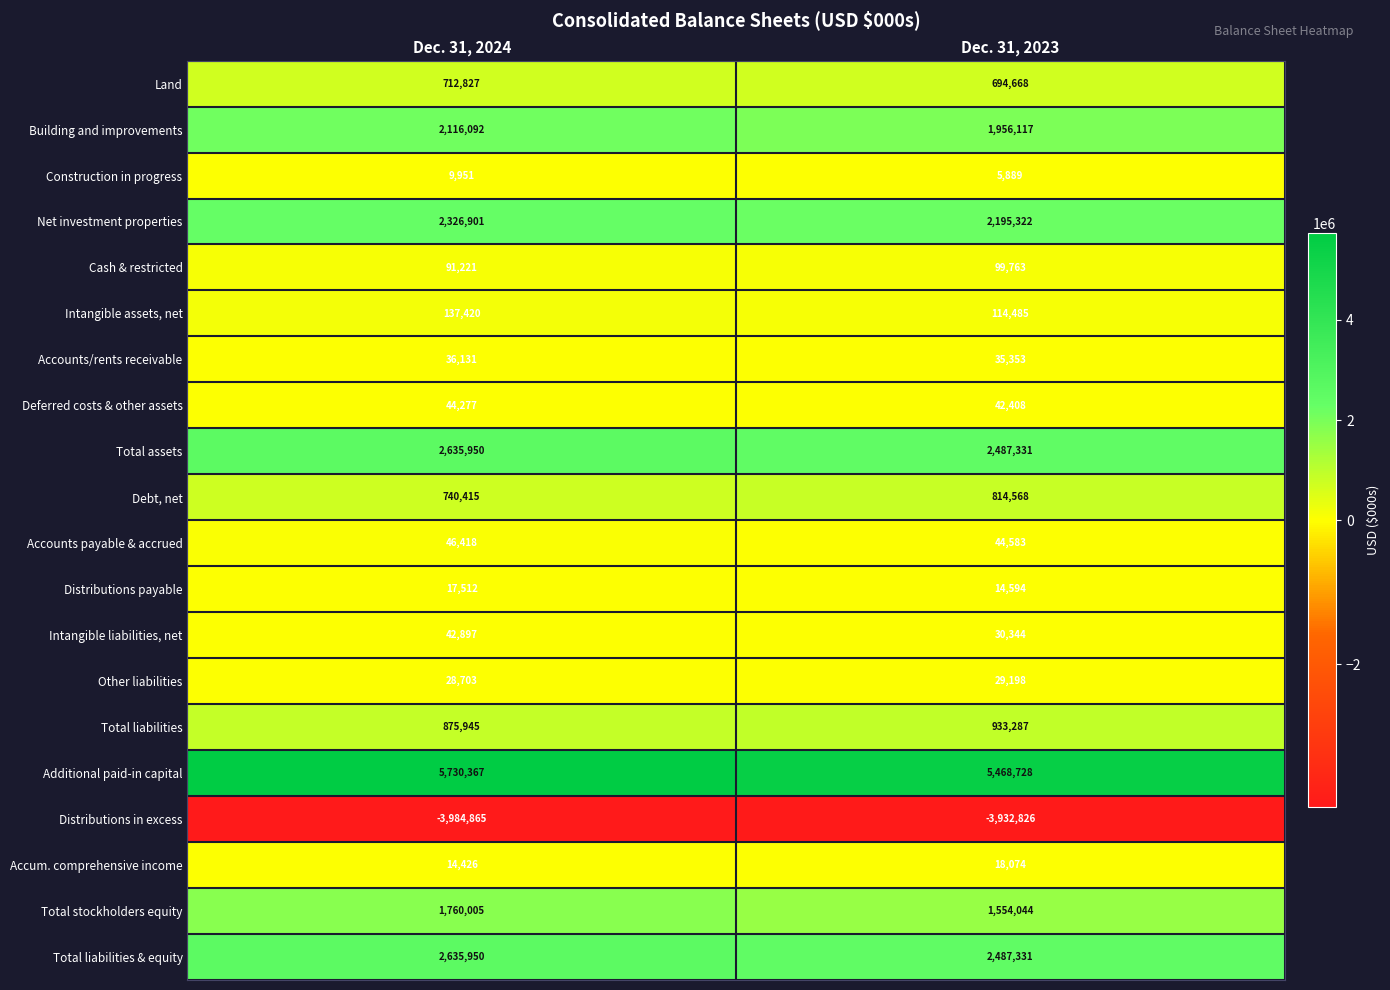

What is the sum of all Deferred costs & other assets values?

86685